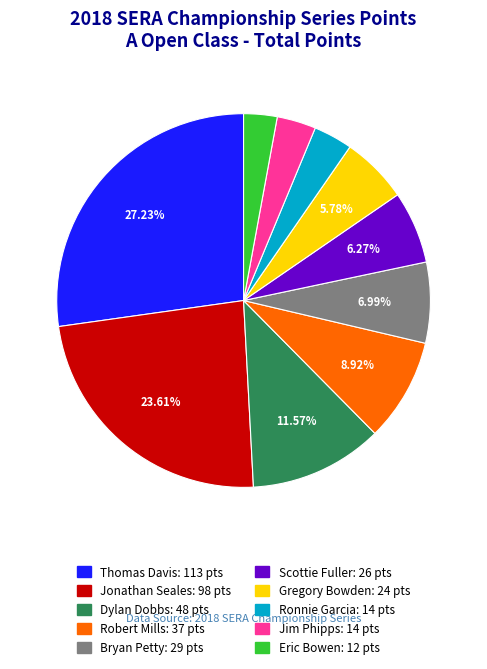

Does Eric Bowen account for over 50% of the chart?

No